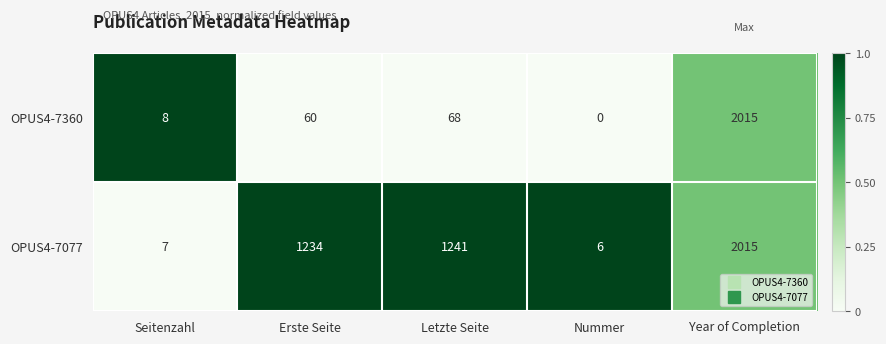

Read the OPUS4-7360 value at Seitenzahl.

8